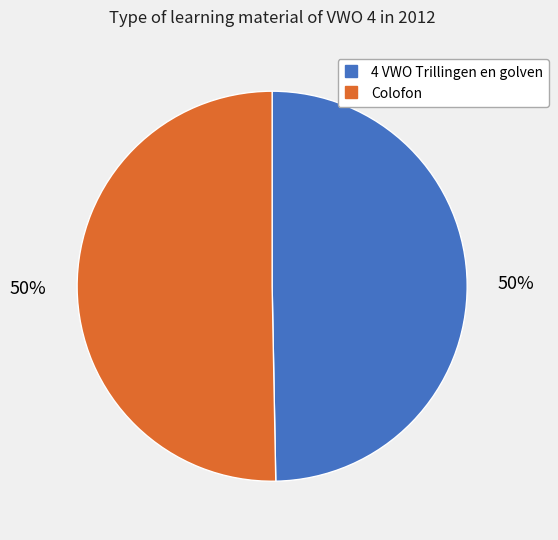

To the nearest percent, what is the average slice percentage?

50%